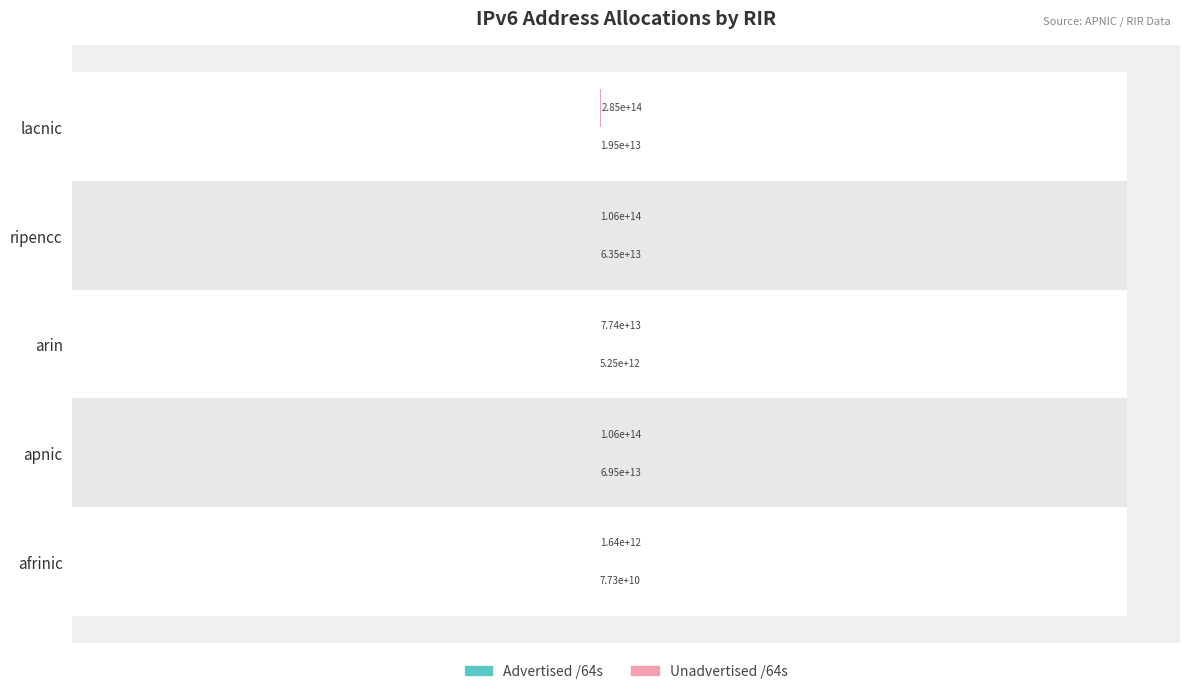

Reading left to right, transcribe all the data shown in this chart.

Advertised /64s: 77309476864	69461876801537	5252703059968	63527400374272	19489271910400
Unadvertised /64s: 1636405477376	106125588824066	77432280252416	106299998666752	284714984992768